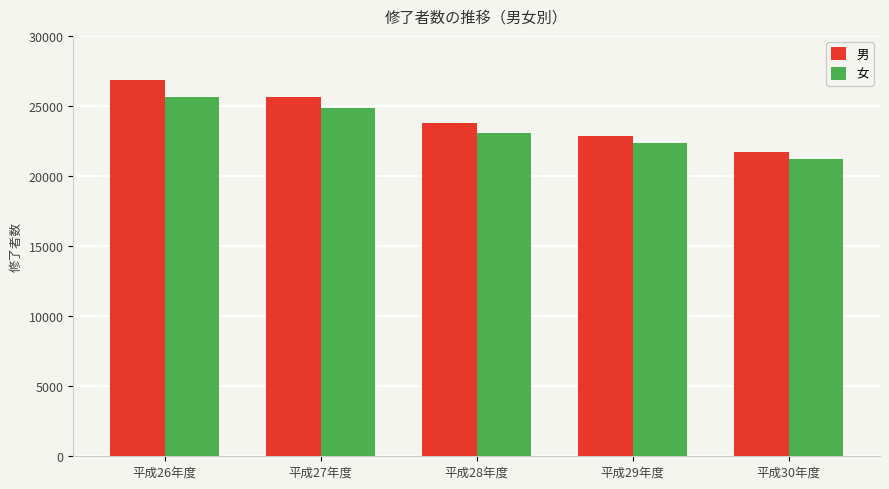

Does the chart contain stacked bars?

No